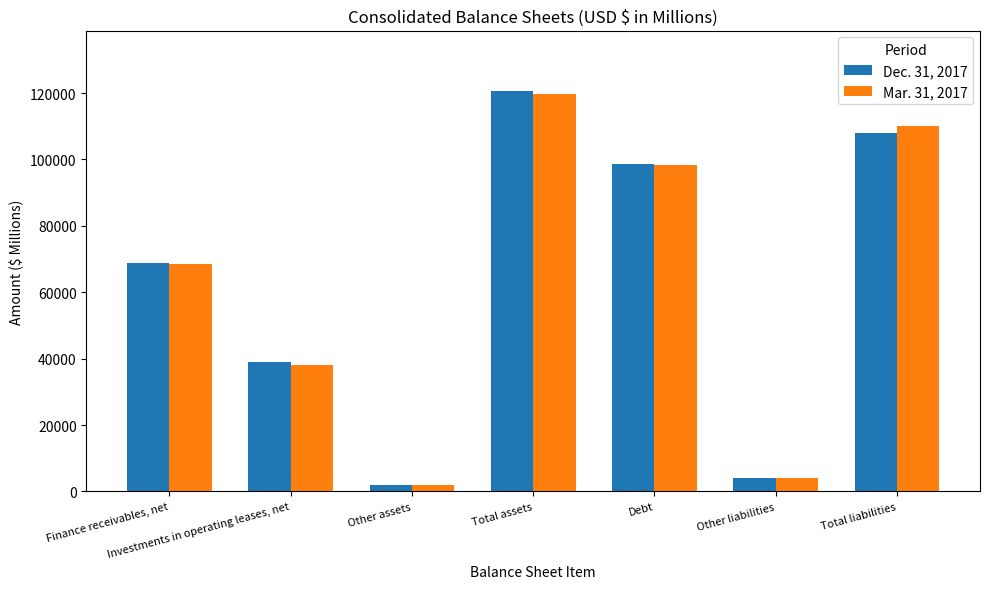

Rank the categories by Mar. 31, 2017 value from highest to lowest.

Total assets, Total liabilities, Debt, Finance receivables, net, Investments in operating leases, net, Other liabilities, Other assets